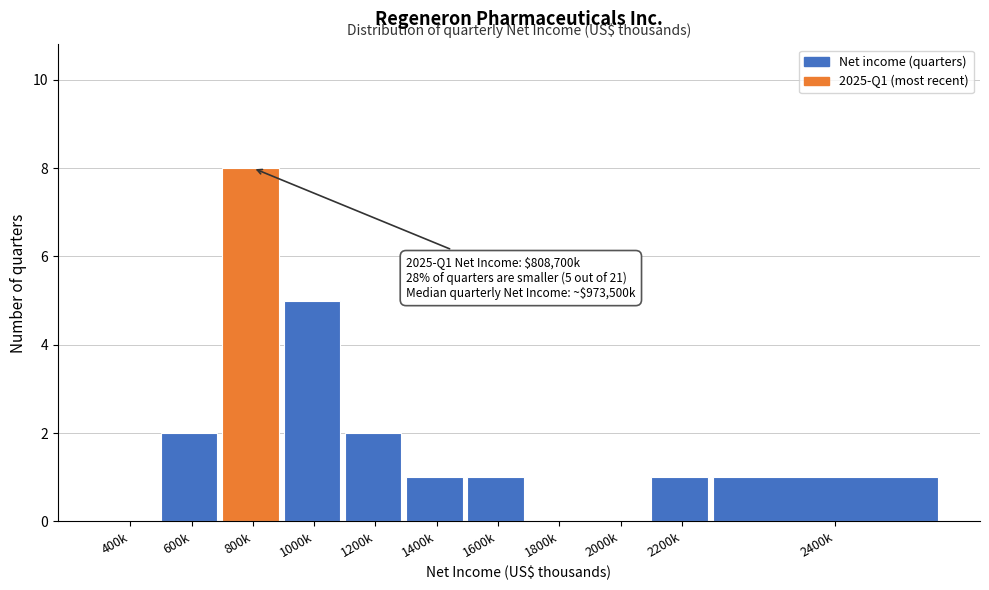

Reading left to right, transcribe all the data shown in this chart.

400k=0	600k=2	800k=8	1000k=5	1200k=2	1400k=1	1600k=1	1800k=0	2000k=0	2200k=1	2400k=1